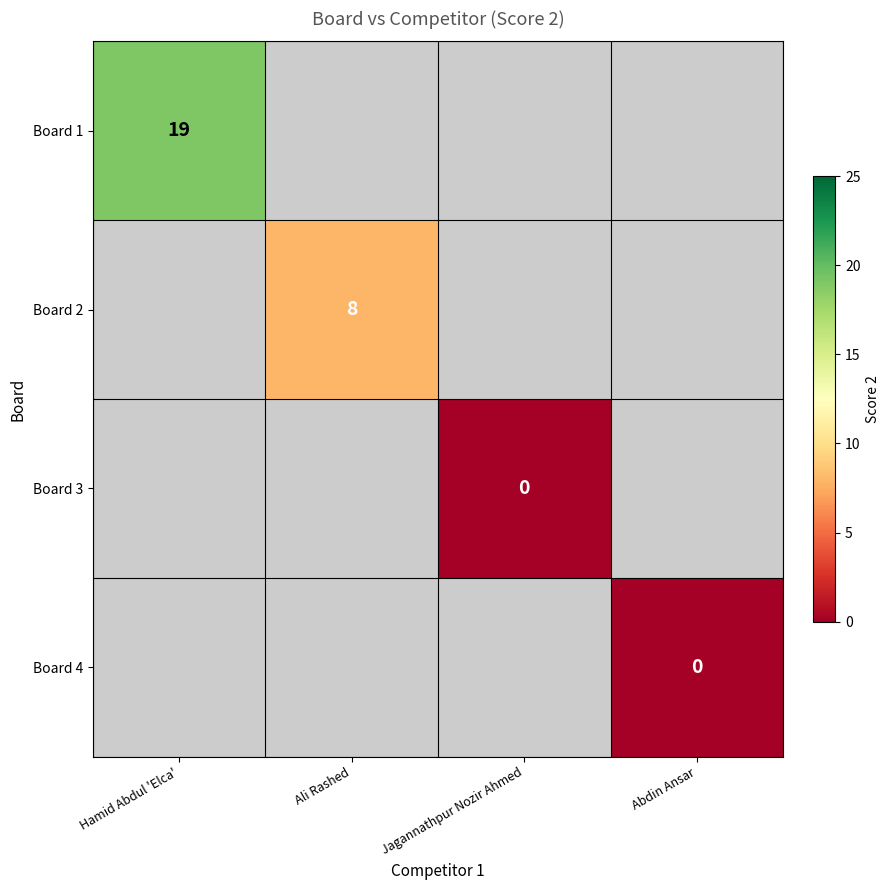

At how many categories does at least one series exceed 11?

1